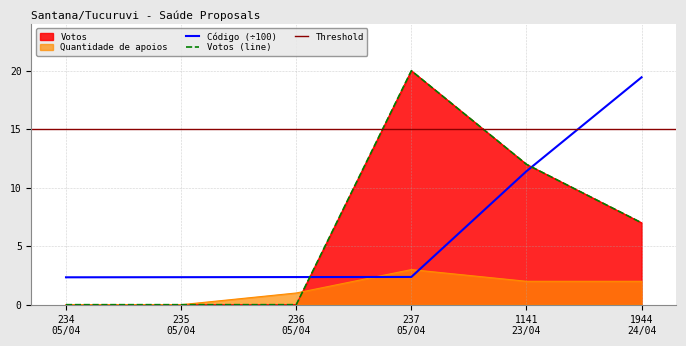

How many times do Código and Quantidade de apoios cross each other?

2